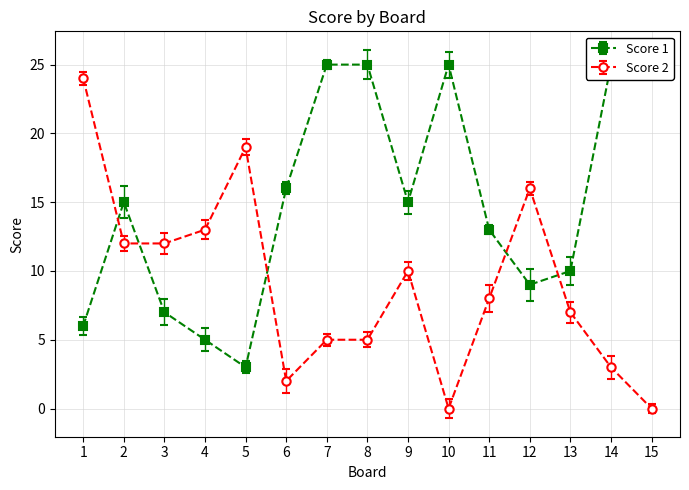

How many values in the Score 1 series exceed 15?

6